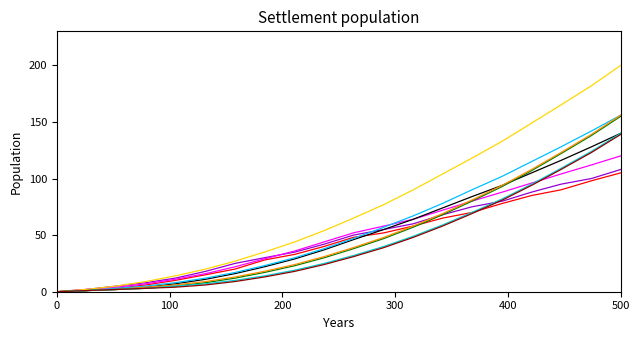

What is the greatest value displayed?

200